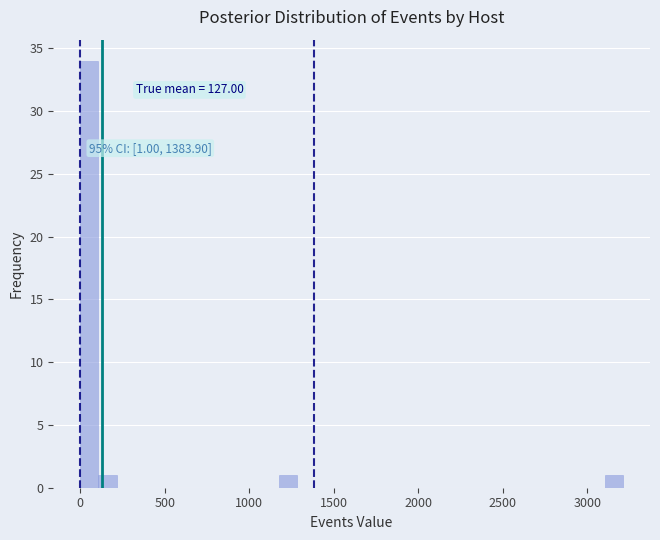

Read against the x-axis, roughly where is the centre of the tallest bar?

50